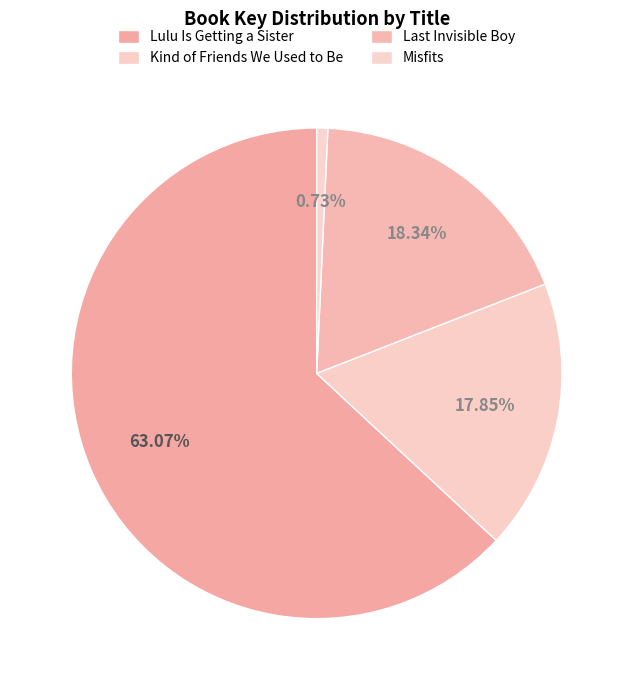

Which category has the smallest portion of the pie?

Misfits